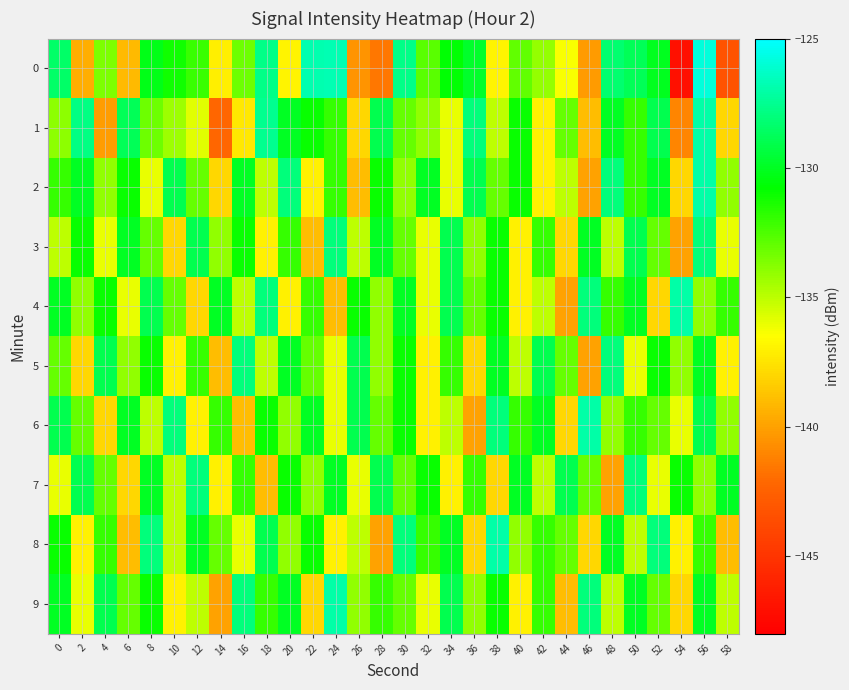

Between 44 and 42, which is larger?

42